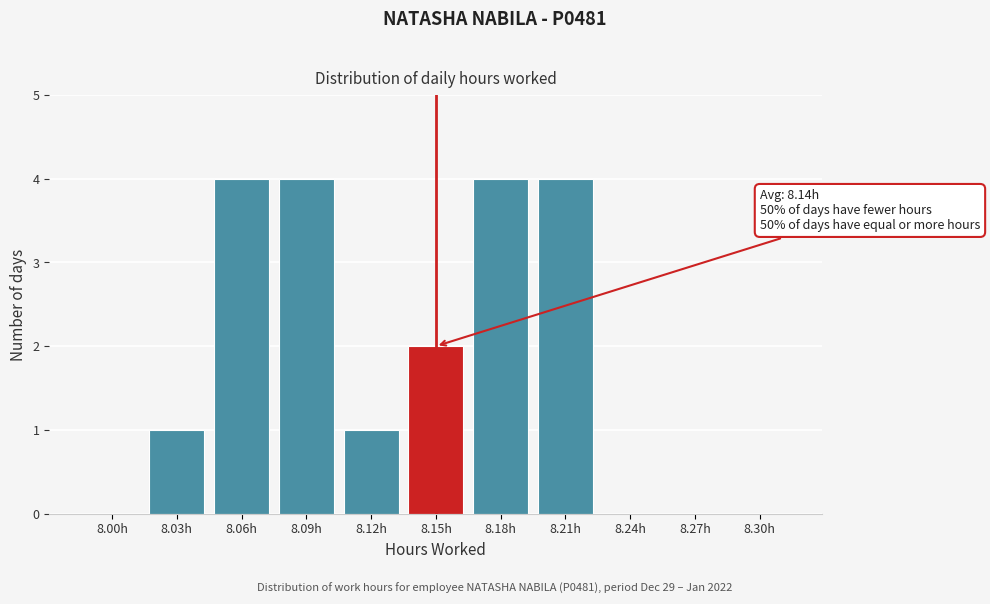

Reading right to left, extract all data points from this chart.

8.30h=0	8.27h=0	8.24h=0	8.21h=4	8.18h=4	8.15h=2	8.12h=1	8.09h=4	8.06h=4	8.03h=1	8.00h=0